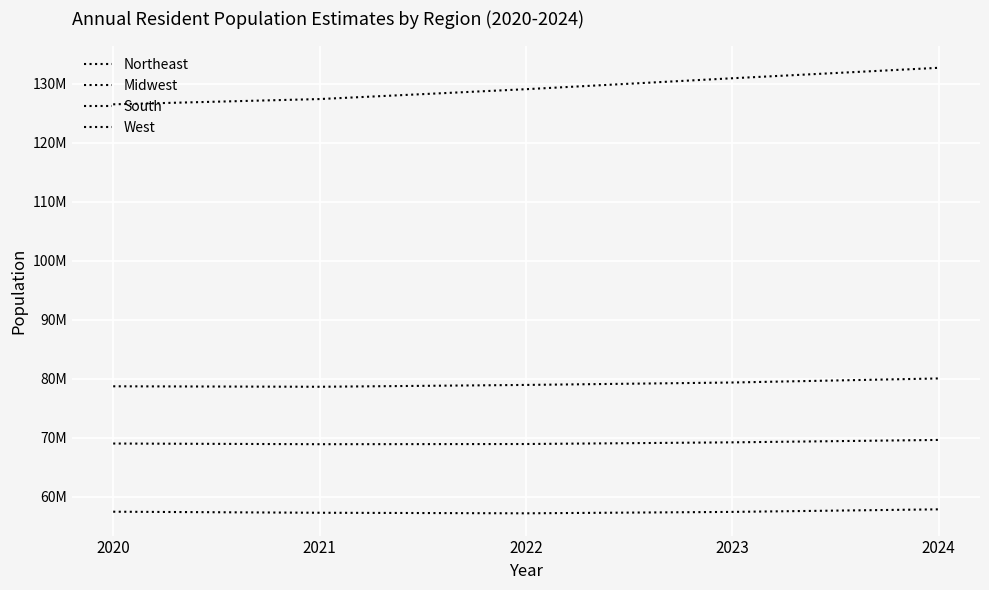

Does the chart display data point markers on the line(s)?

No